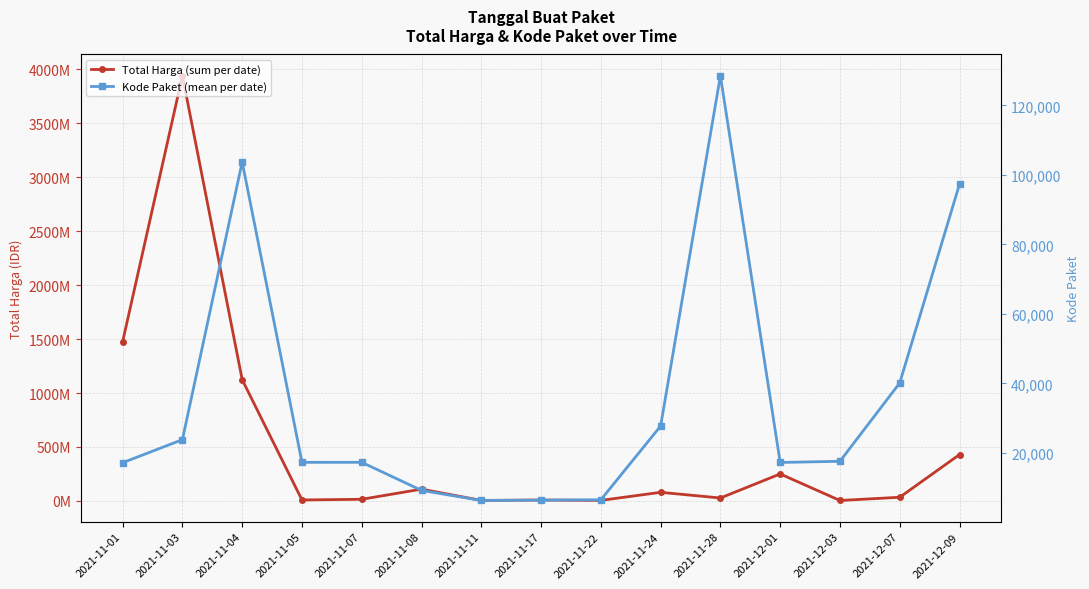

The Kode Paket (mean per date) series shows 29337.5 at 2021-11-05. True or false?

False